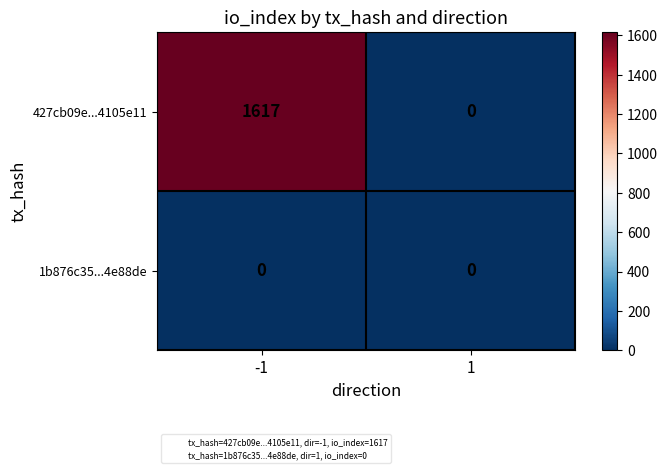

Reading right to left, transcribe all the data shown in this chart.

427cb09e...4105e11: 1=0	-1=1617
1b876c35...4e88de: 1=0	-1=0